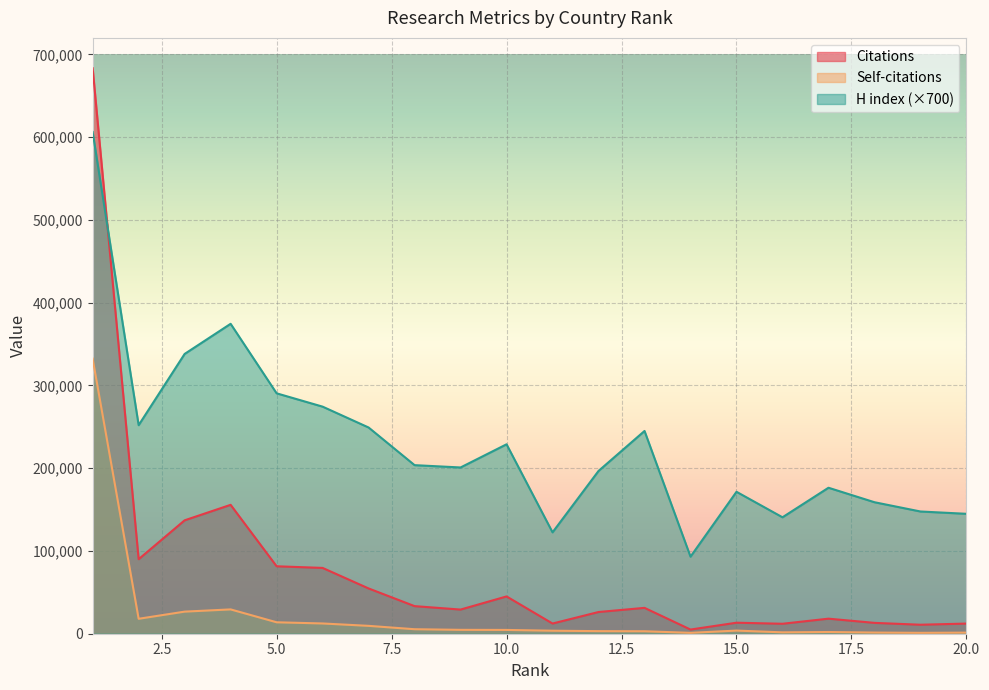

What is the value of the H index point at the 11th from the left?

122500